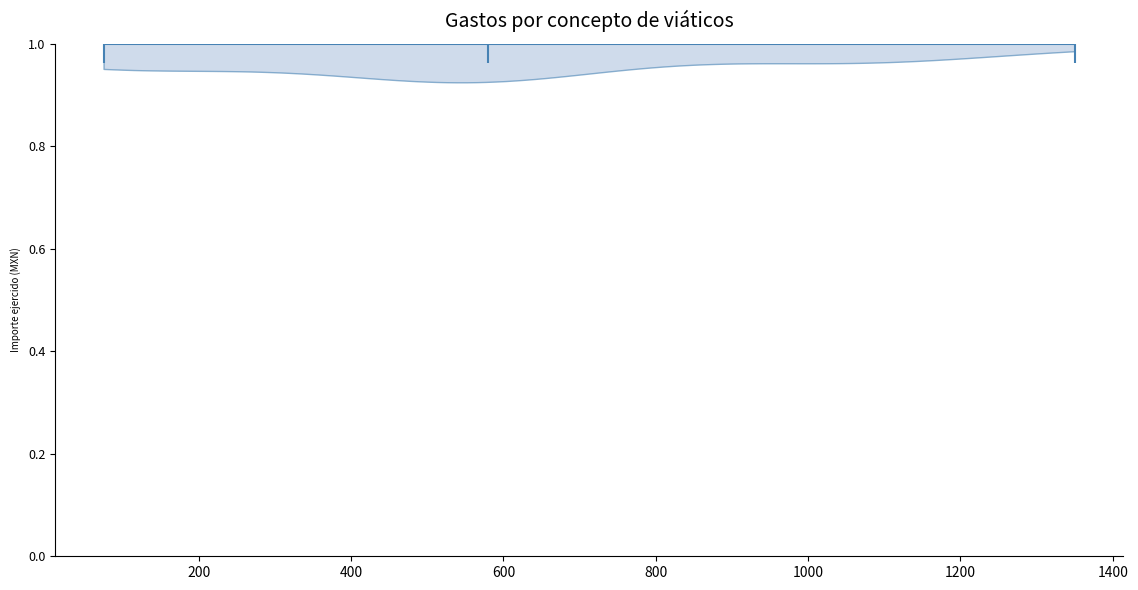

Read this violin plot against the x-axis: where its median line is, and the lowest and highest points the violin reaches. The values are not printed on the chart, so give them approximately, as read against the axis.

median line 580, lowest point 80, highest point 1360